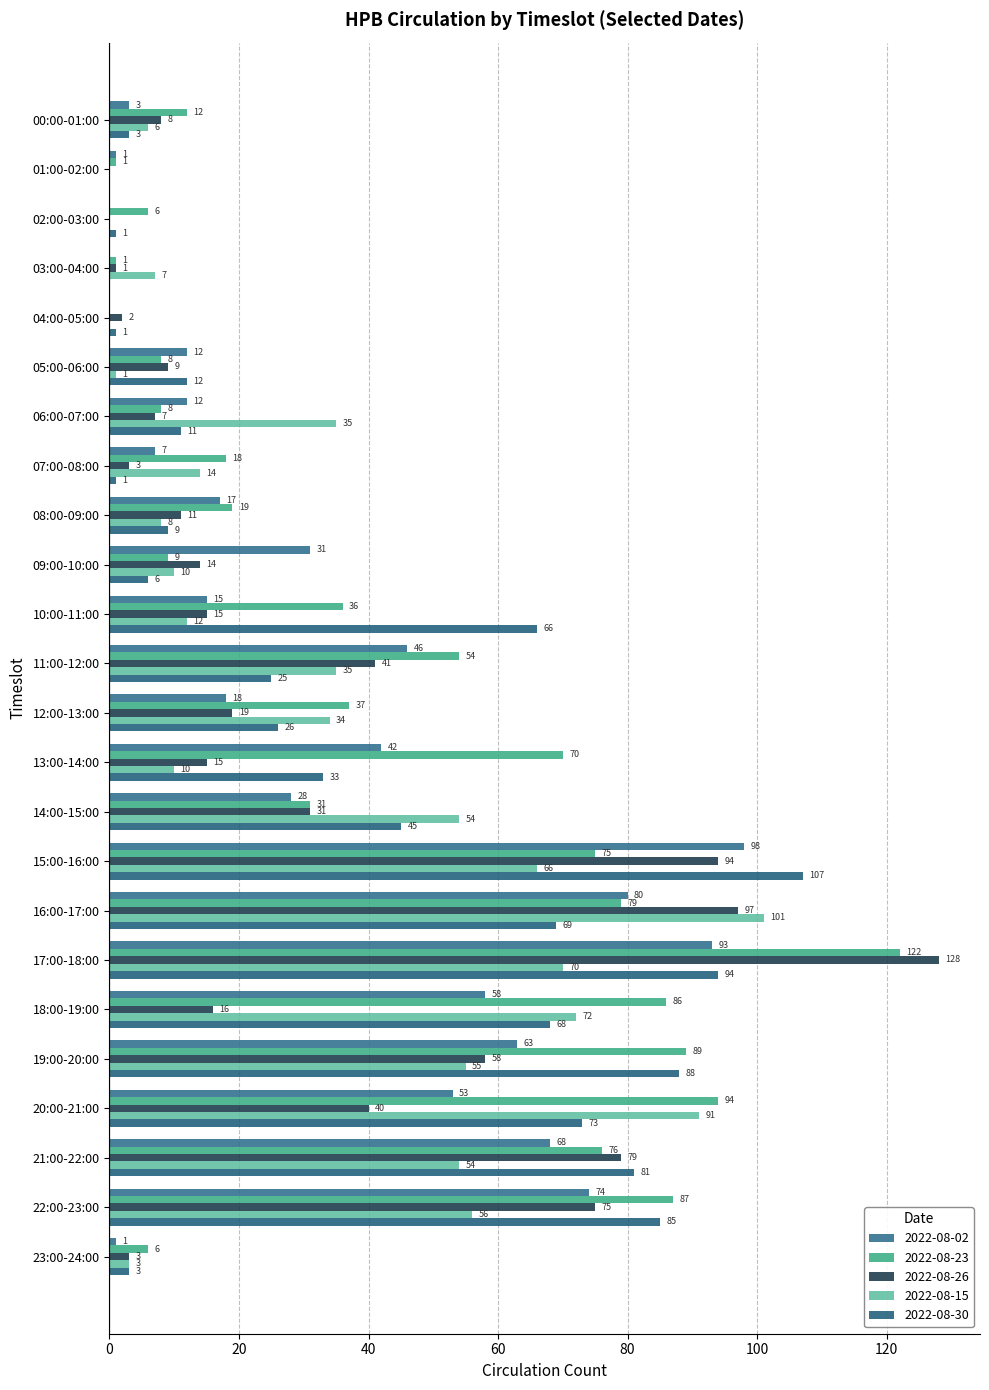

What are all the series names shown in the legend?

2022-08-02, 2022-08-23, 2022-08-26, 2022-08-15, 2022-08-30